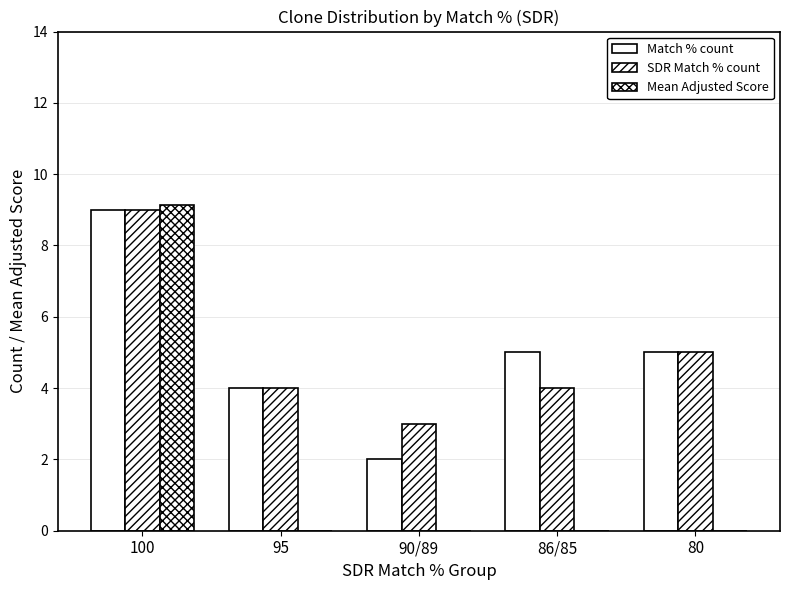

What is the maximum value for Mean Adjusted Score?

9.1